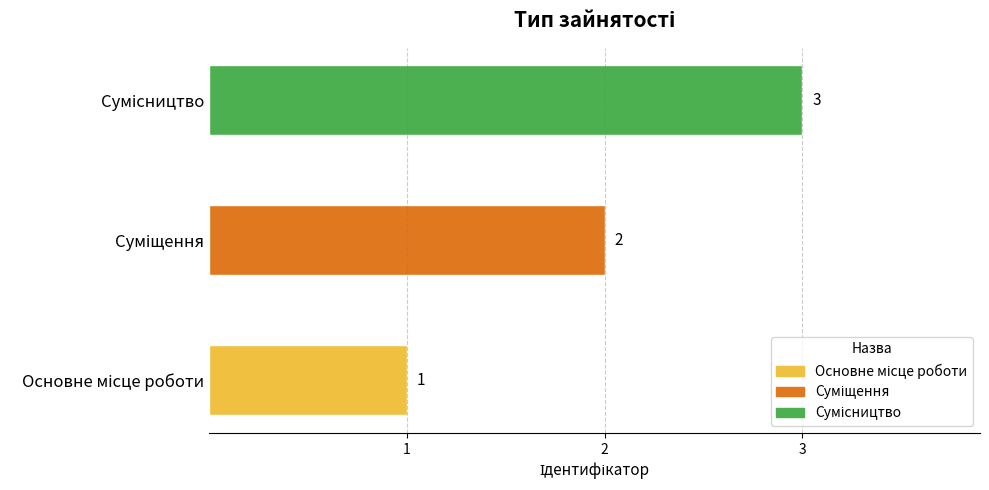

Count the values in the range 1 to 3.

3